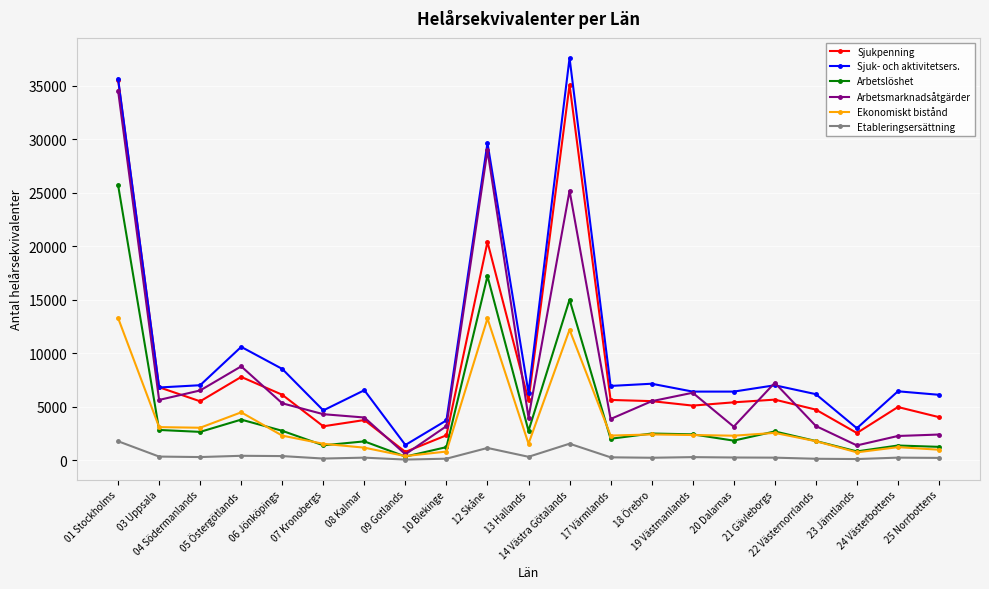

List the series in order of their peak value, lowest first.

Etableringsersättning, Ekonomiskt bistånd, Arbetslöshet, Arbetsmarknadsåtgärder, Sjukpenning, Sjuk- och aktivitetsers.